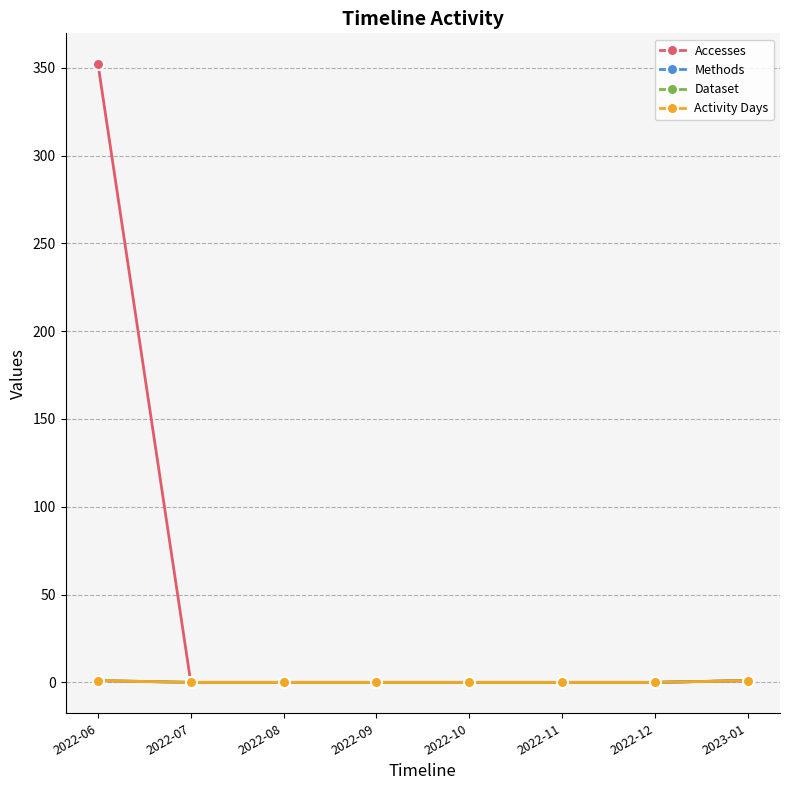

Does the chart have visible grid lines?

Yes